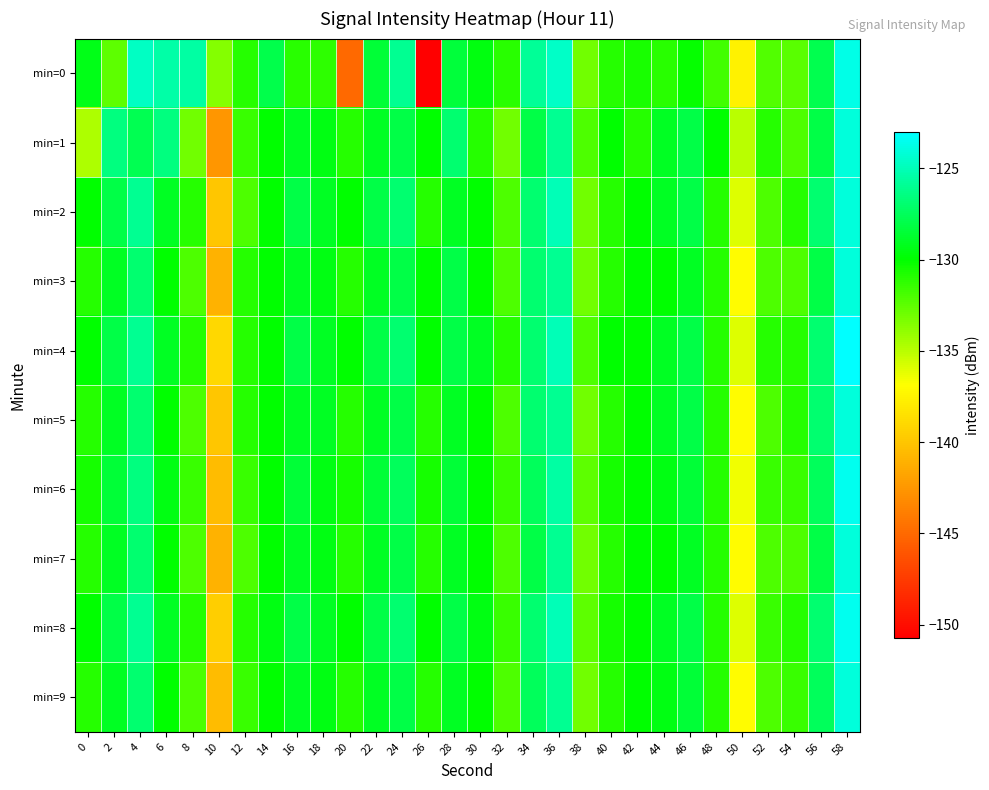

What is the difference between the highest and lowest values at 50?

2.5